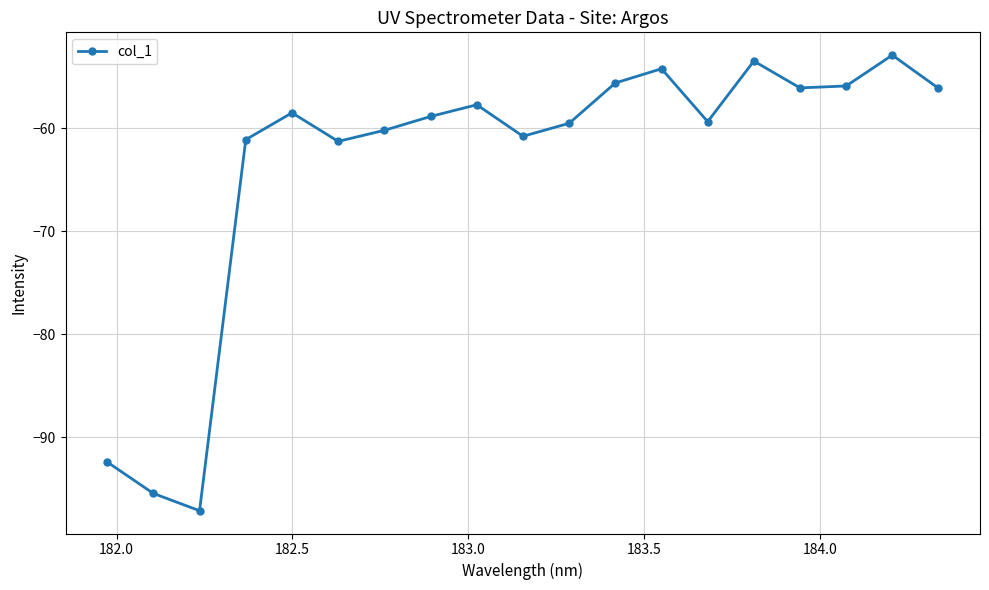

How many categories are shown in the chart?

19